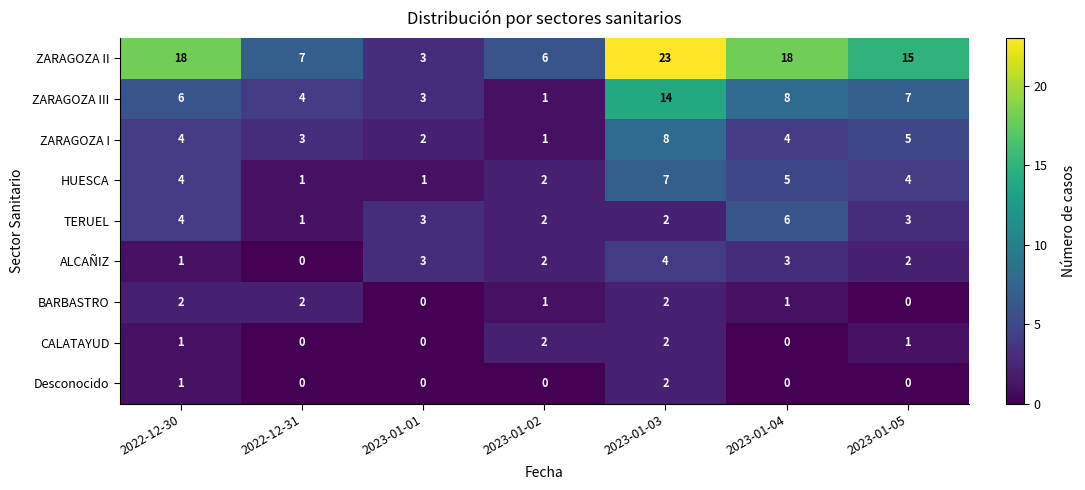

What is the spread (max minus min) of values at 2023-01-04?

18